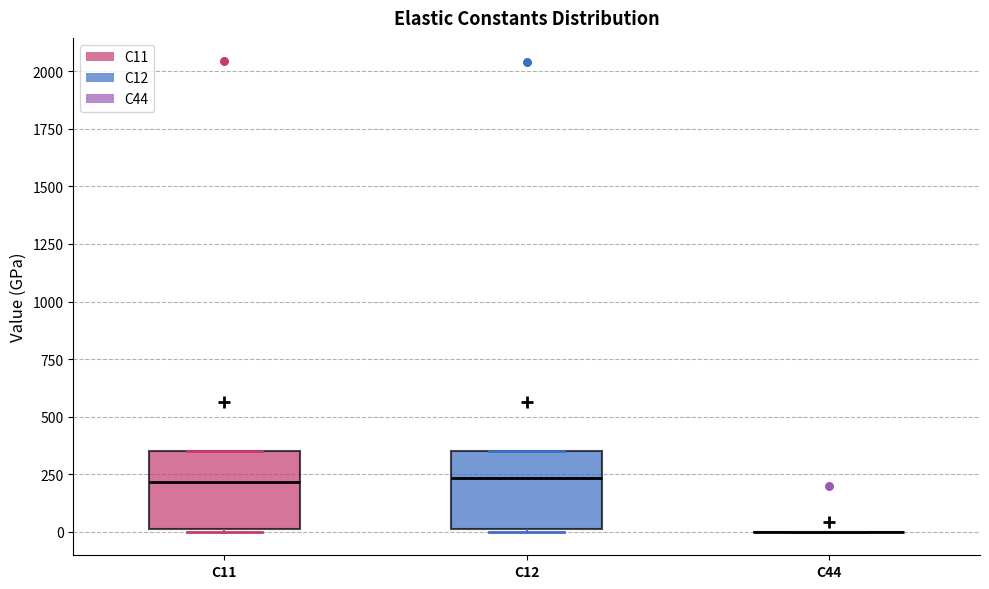

Where does the median line of the box for C12 sit on the y-axis? The values are not printed on the chart, so give them approximately, as read against the axis.

250